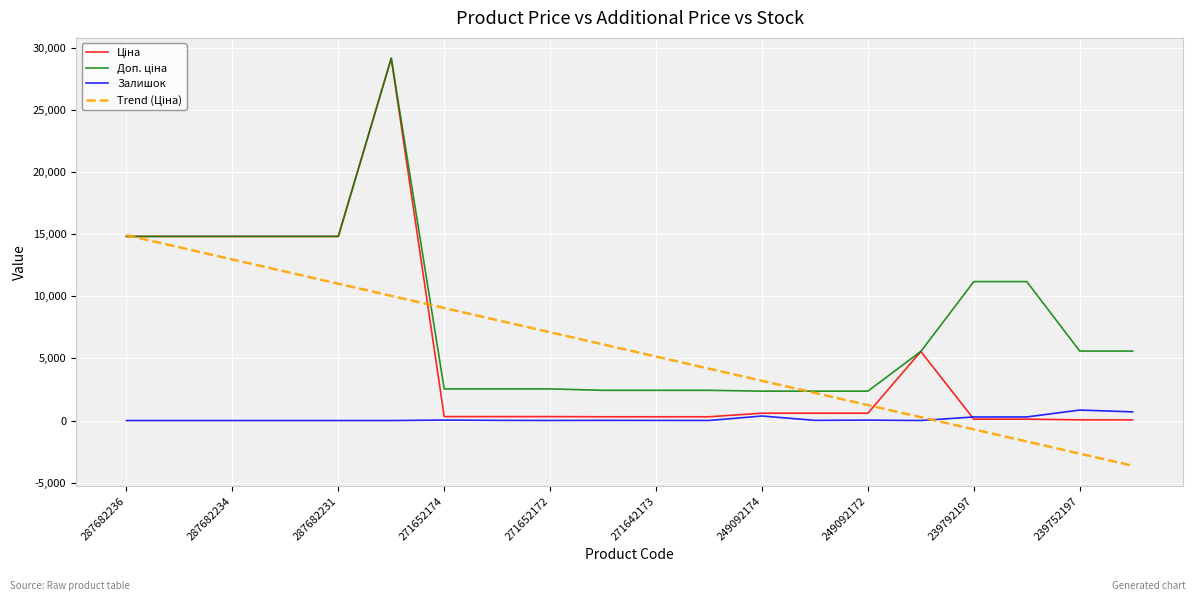

What is the minimum value shown in the chart?

-3638.4